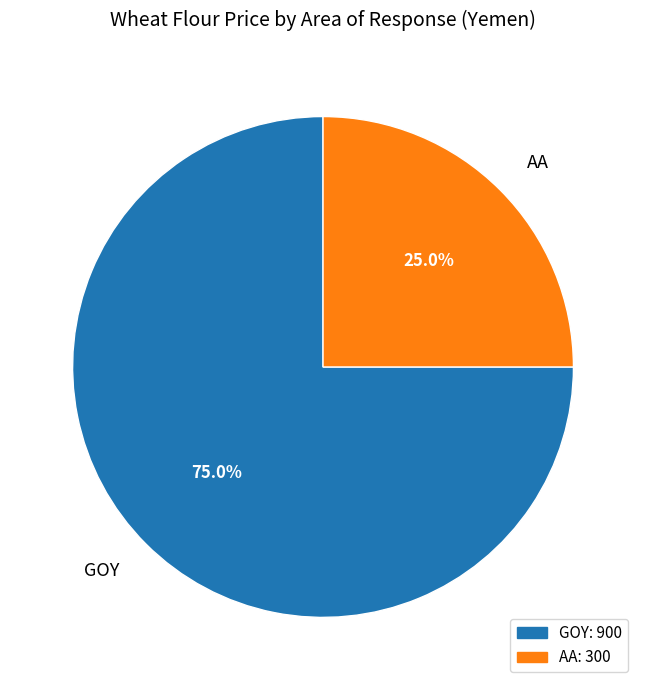

Which has a higher value, AA or GOY?

GOY